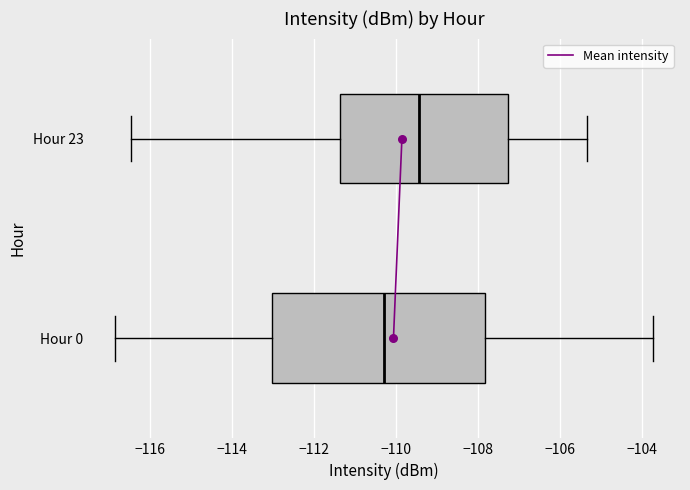

Reading bottom to top, read every box against the x-axis: the position of its median line, the range the box covers, and the ends of its whiskers. The values are not printed on the chart, so give them approximately, as read against the axis.

Hour 0: median -110.2, box -113.0 to -107.8, whiskers -116.8 to -103.8
Hour 23: median -109.4, box -111.4 to -107.2, whiskers -116.4 to -105.4